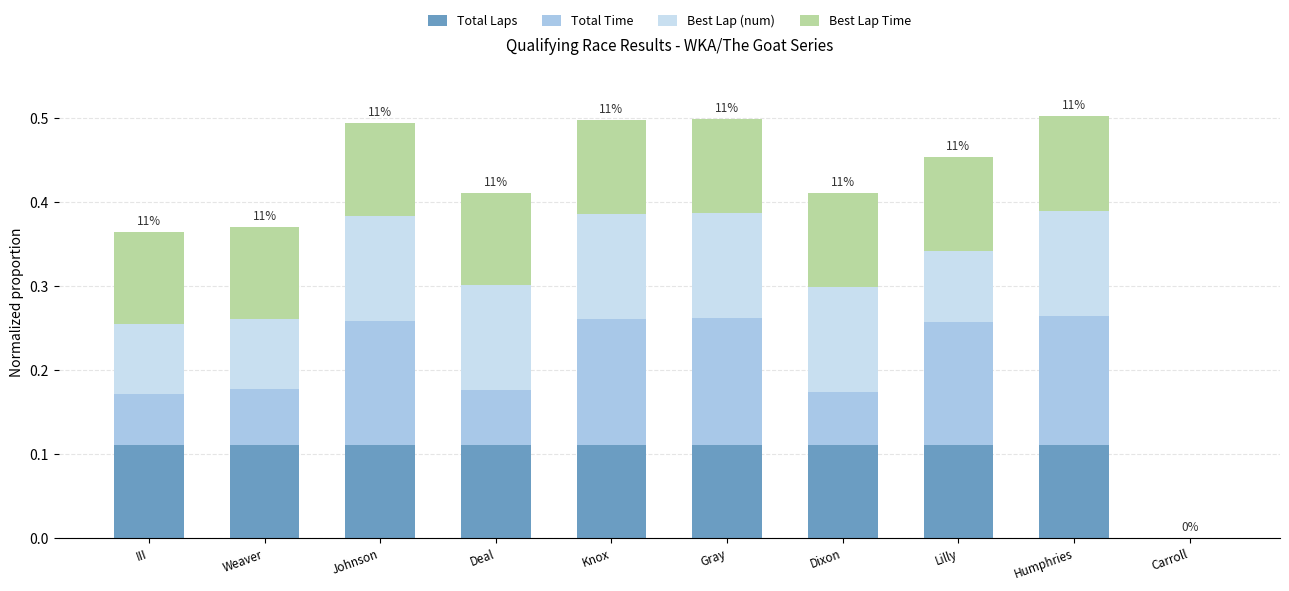

Is it true that Total Laps equals 0.2 at Humphries?

False